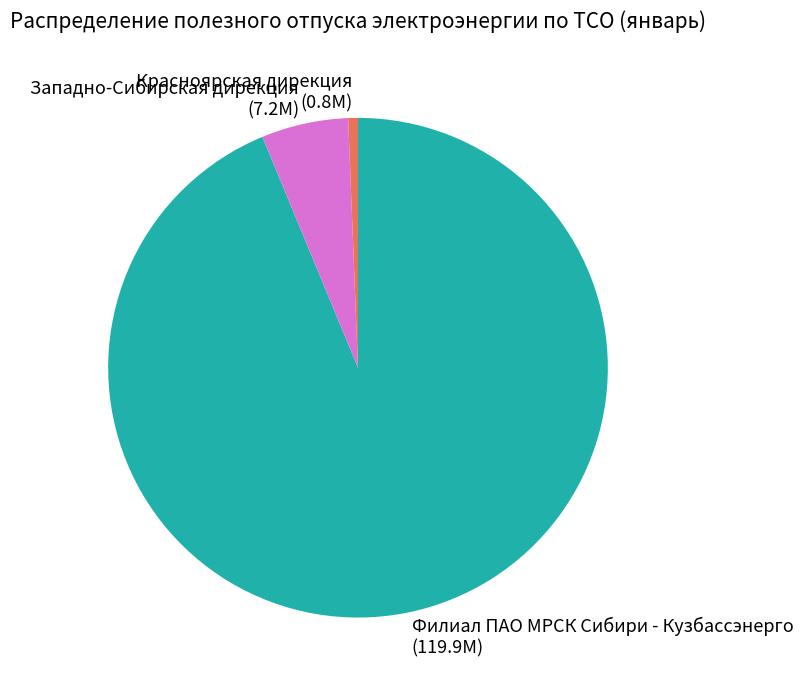

Does any single category account for the majority?

Yes